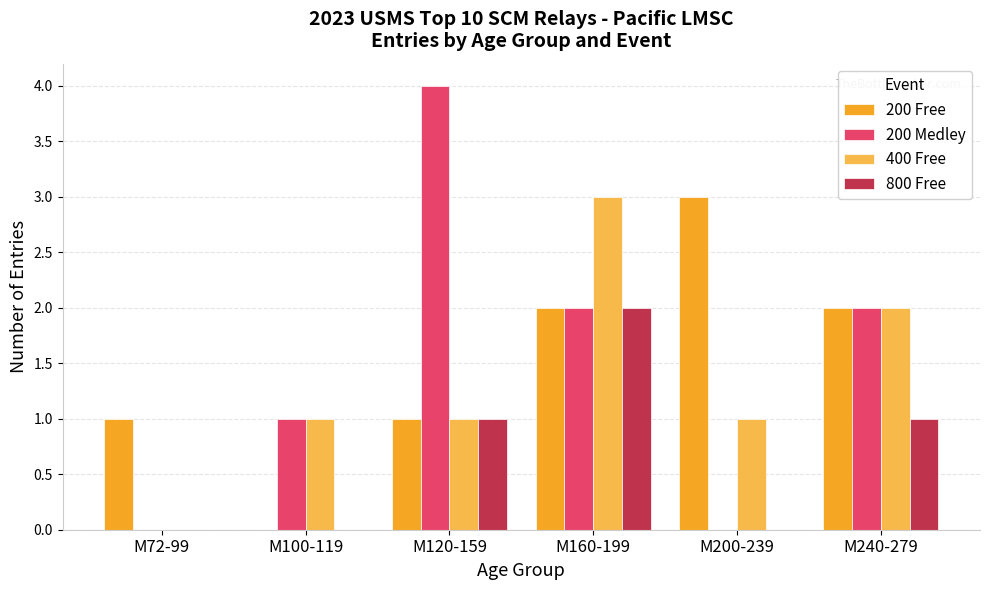

What is the total value across all series at M120-159?

7